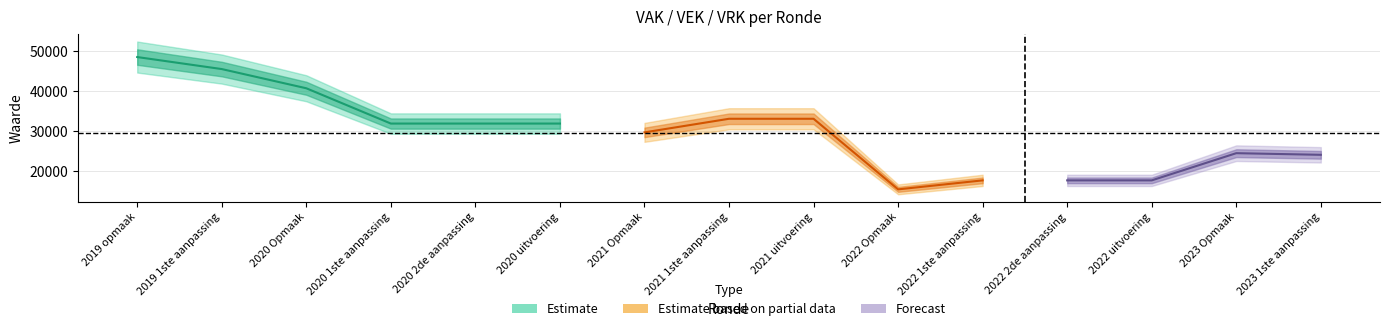

Reading left to right, transcribe all the data shown in this chart.

VAK: 2019 opmaak=48560	2019 1ste aanpassing=45551	2020 Opmaak=40741	2020 1ste aanpassing=31904	2020 2de aanpassing=31904	2020 uitvoering=31904	2021 Opmaak=29693	2021 1ste aanpassing=33102	2021 uitvoering=33102	2022 Opmaak=15423	2022 1ste aanpassing=17675	2022 2de aanpassing=17675	2022 uitvoering=17675	2023 Opmaak=24486	2023 1ste aanpassing=24076
VEK: 2019 opmaak=48560	2019 1ste aanpassing=45551	2020 Opmaak=40741	2020 1ste aanpassing=31904	2020 2de aanpassing=31904	2020 uitvoering=31904	2021 Opmaak=29693	2021 1ste aanpassing=33102	2021 uitvoering=33102	2022 Opmaak=15423	2022 1ste aanpassing=17675	2022 2de aanpassing=17675	2022 uitvoering=17675	2023 Opmaak=24486	2023 1ste aanpassing=24076
VRK: 2019 opmaak=0	2019 1ste aanpassing=0	2020 Opmaak=0	2020 1ste aanpassing=0	2020 2de aanpassing=0	2020 uitvoering=0	2021 Opmaak=0	2021 1ste aanpassing=0	2021 uitvoering=0	2022 Opmaak=0	2022 1ste aanpassing=0	2022 2de aanpassing=0	2022 uitvoering=0	2023 Opmaak=0	2023 1ste aanpassing=0